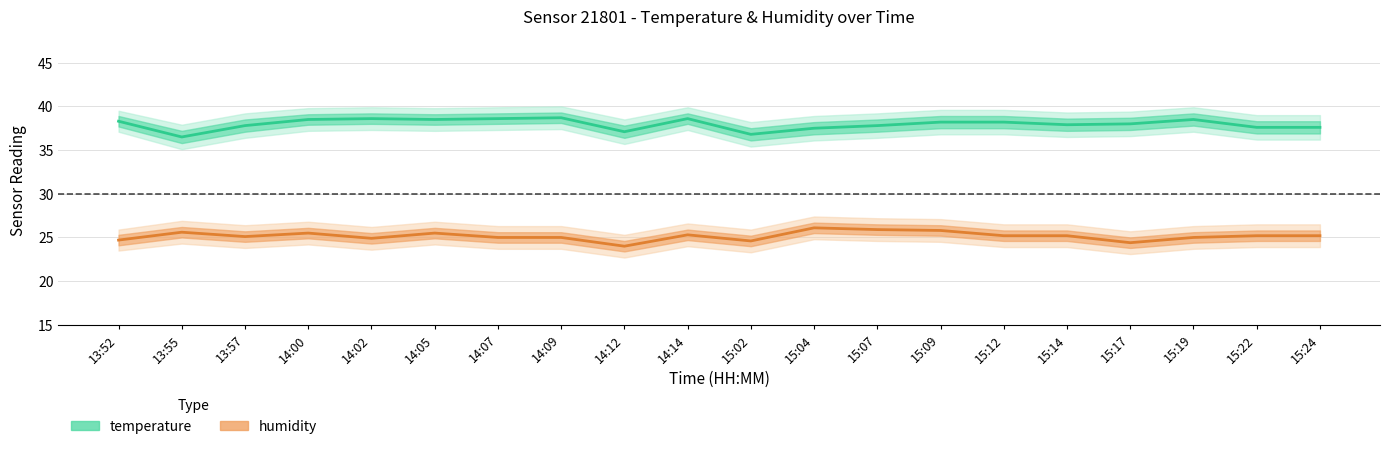

Which series has the largest total across all categories?

temperature